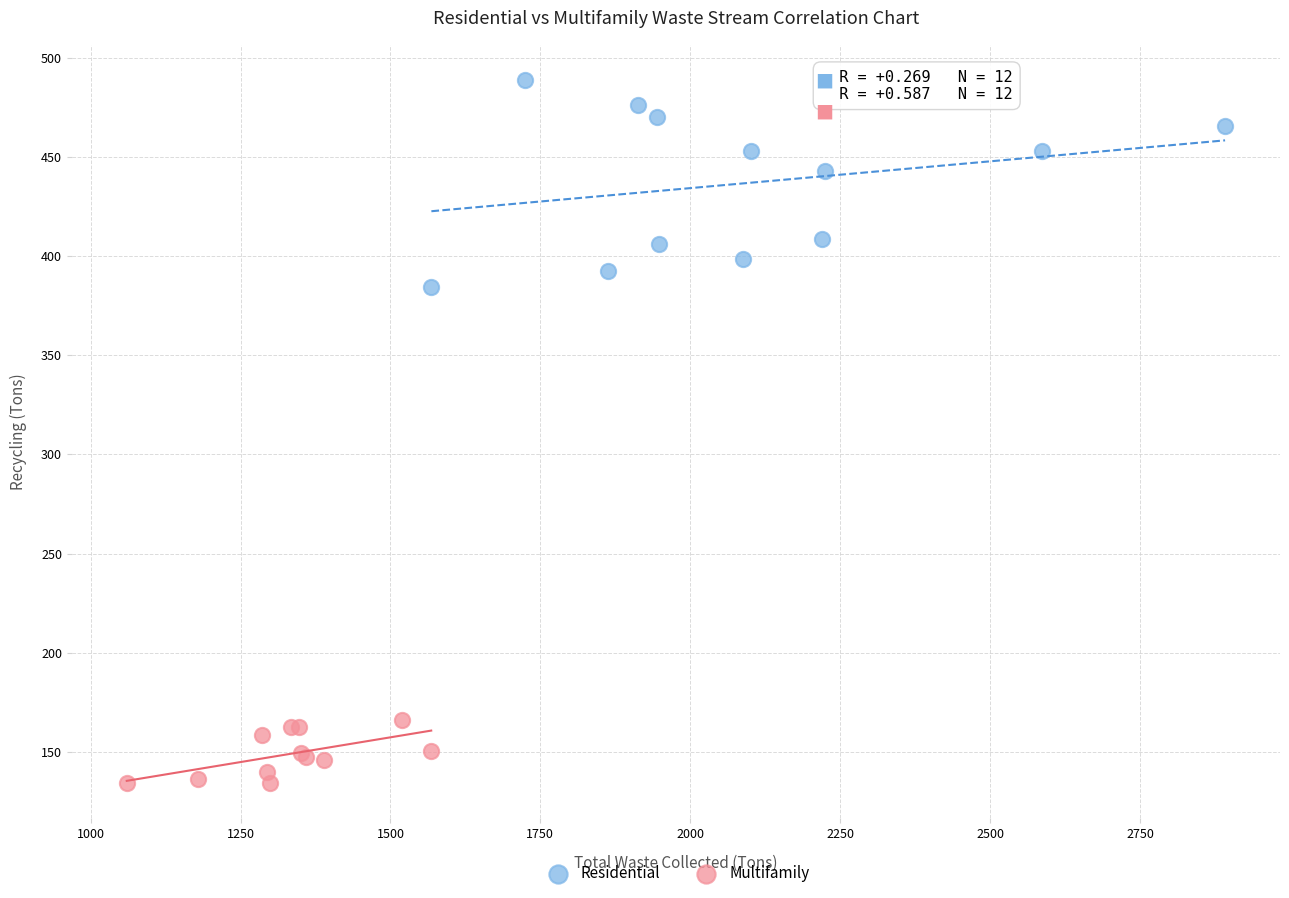

Which series has the largest Y range (max minus min)?

Residential